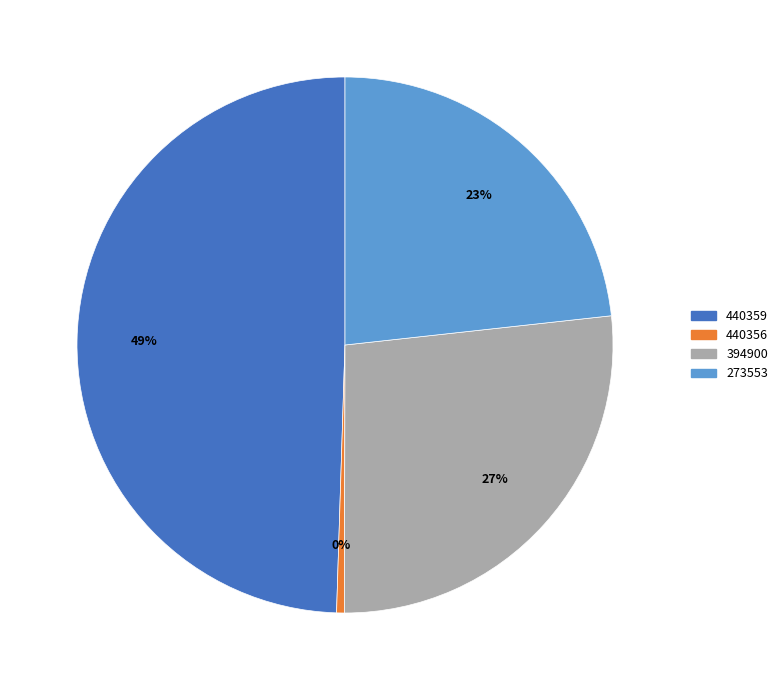

To the nearest percent, what is the average slice percentage?

25%